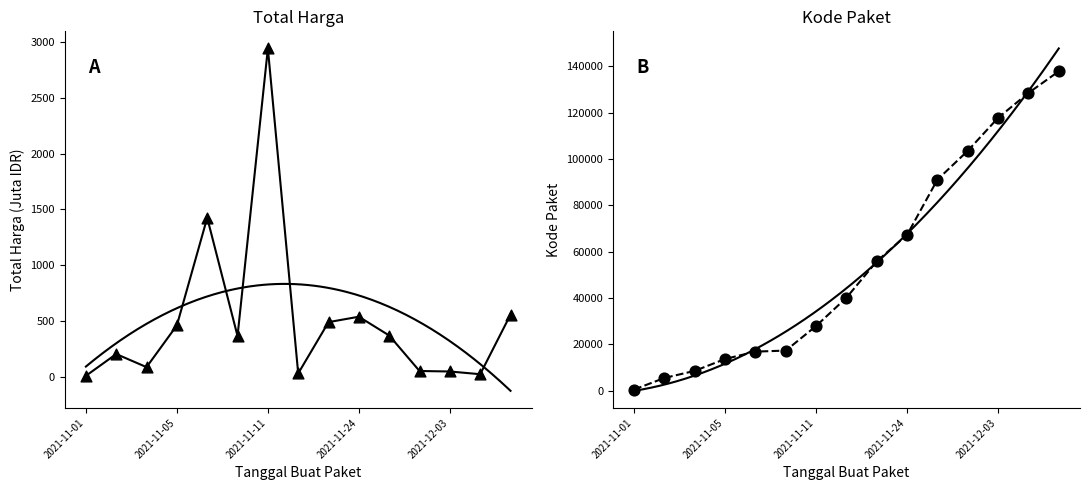

At which category is the sum across all series the highest?

2021-12-09